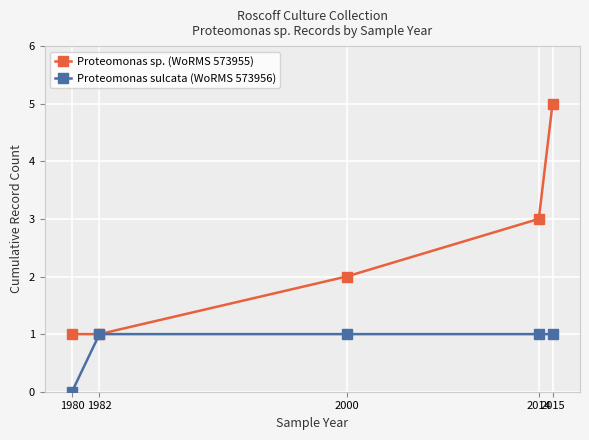

What is the sum of all Proteomonas sulcata (WoRMS 573956) values?

4